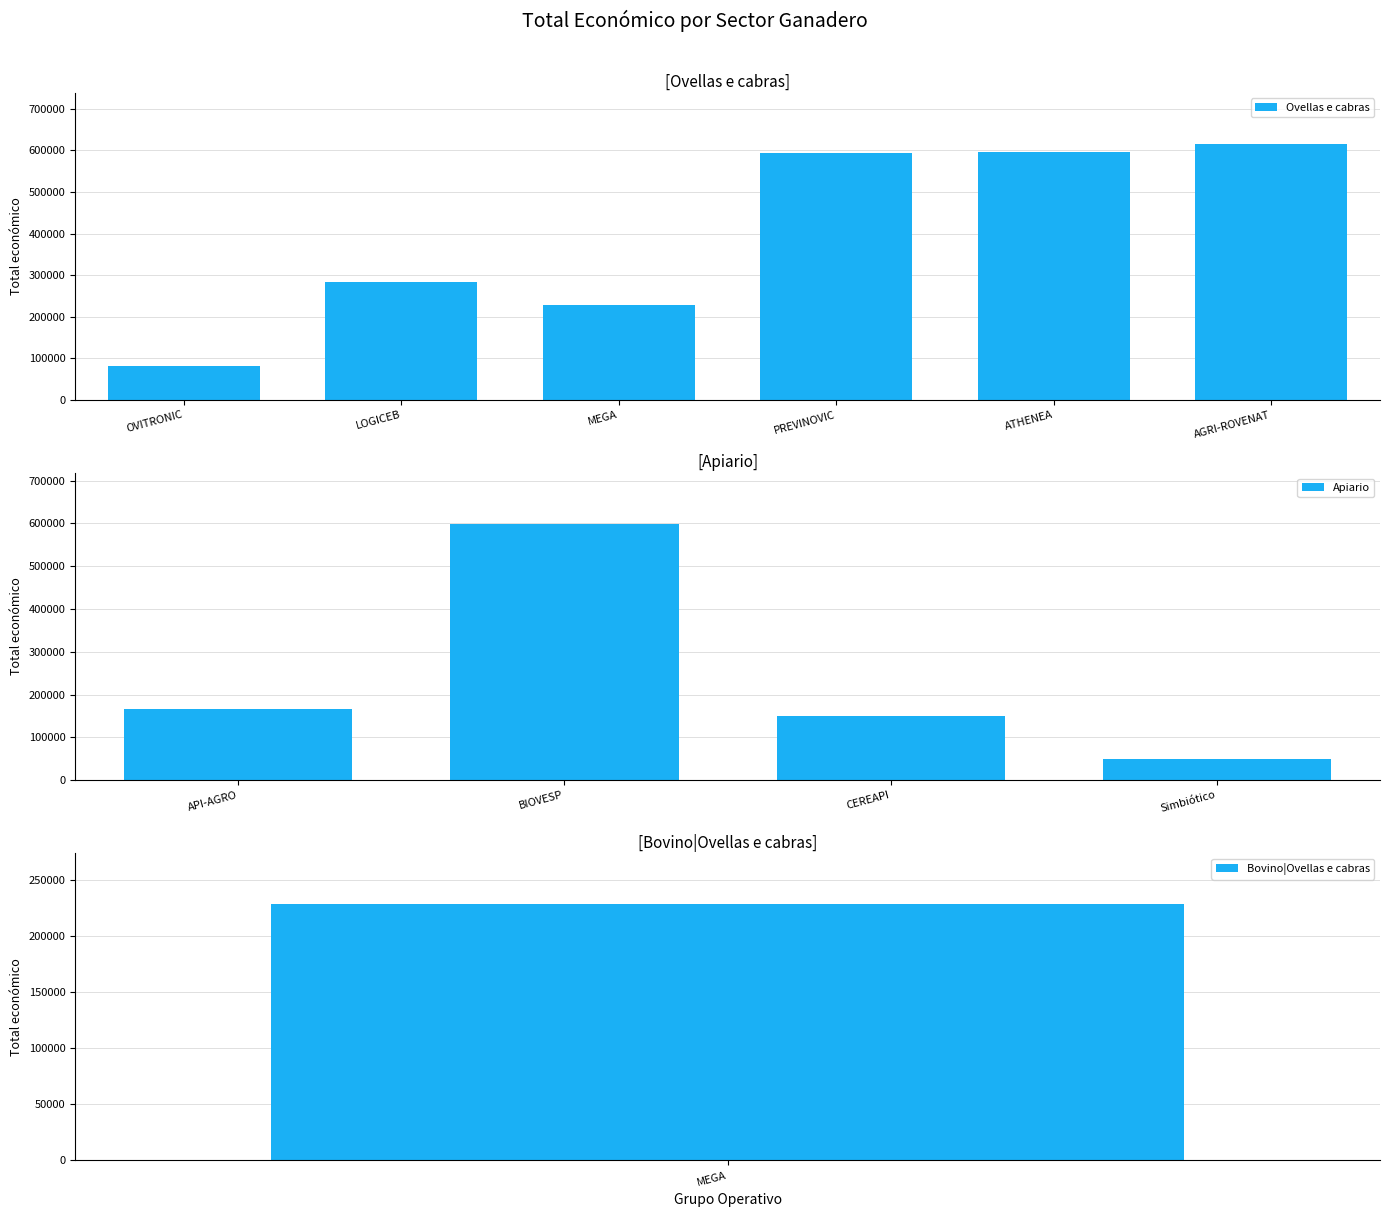

What is the value of the 9th bar from the left?

150000